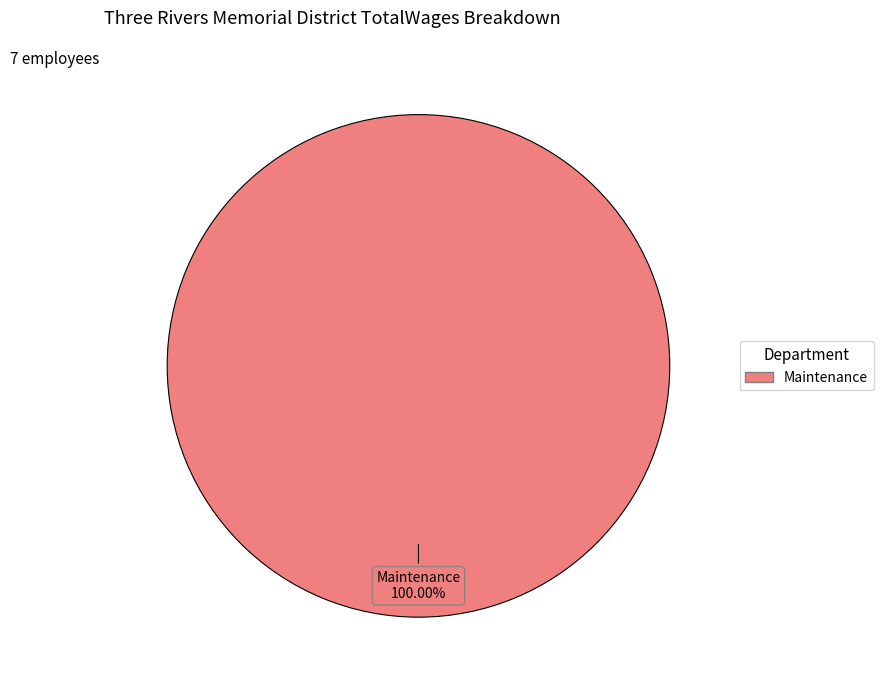

Does any single category account for the majority?

Yes